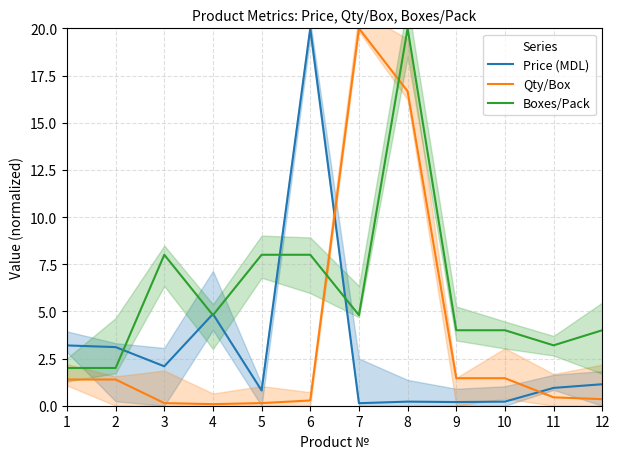

At which label is Price (MDL) closest to 10?

4